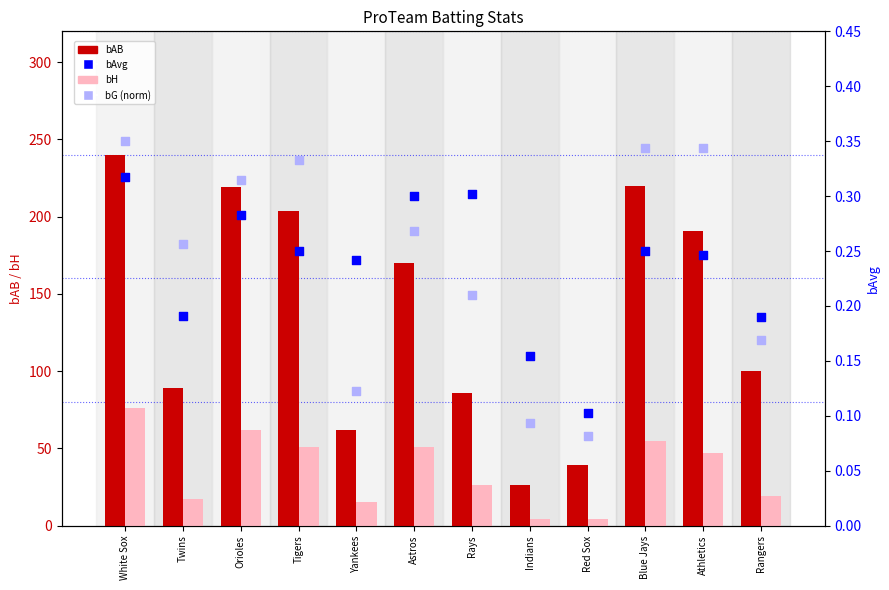

Which series has the largest total across all categories?

bAB